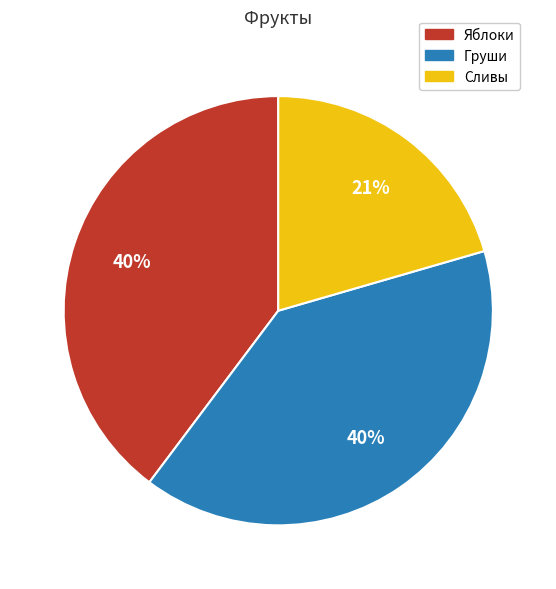

What is the smallest slice in the pie chart?

Сливы